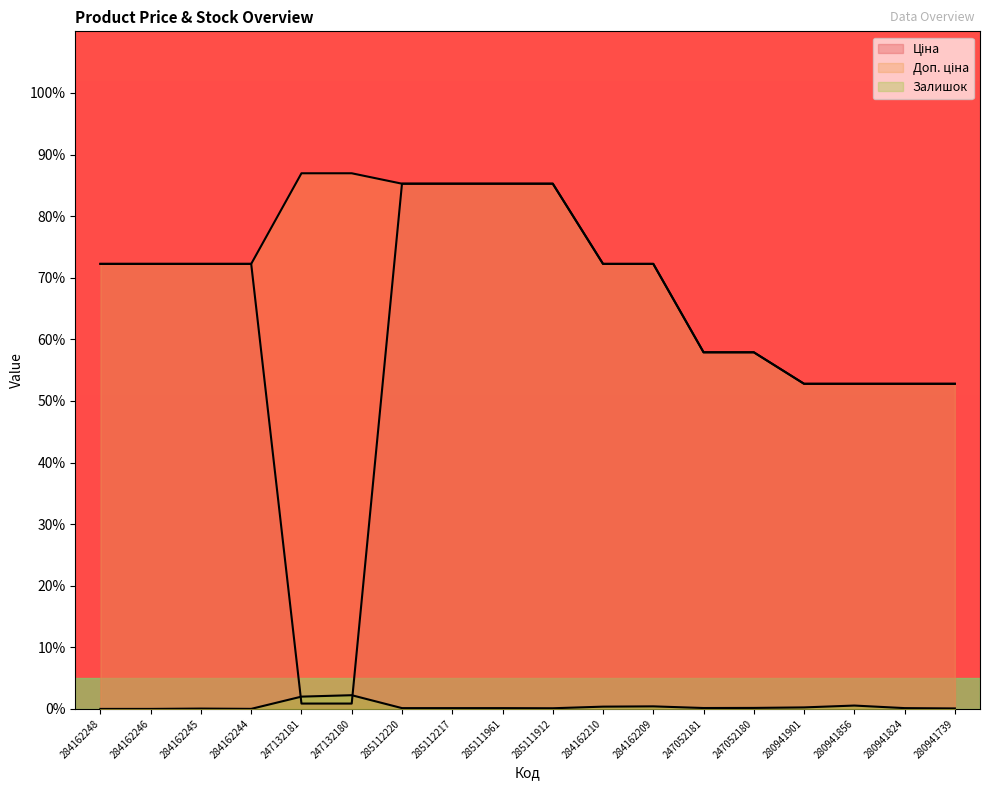

Reading left to right, what are all the values shown in this chart?

Ціна: 284162248=72.2	284162246=72.2	284162245=72.2	284162244=72.2	247132181=0.9	247132180=0.9	285112220=85.3	285112217=85.3	285111961=85.3	285111912=85.3	284162210=72.2	284162209=72.2	247052181=57.9	247052180=57.9	280941901=52.8	280941856=52.8	280941824=52.8	280941739=52.8
Доп. ціна: 284162248=72.2	284162246=72.2	284162245=72.2	284162244=72.2	247132181=87.0	247132180=87.0	285112220=85.3	285112217=85.3	285111961=85.3	285111912=85.3	284162210=72.2	284162209=72.2	247052181=57.9	247052180=57.9	280941901=52.8	280941856=52.8	280941824=52.8	280941739=52.8
Залишок: 284162248=0.0	284162246=0.0	284162245=0.1	284162244=0.0	247132181=2.0	247132180=2.2	285112220=0.1	285112217=0.1	285111961=0.1	285111912=0.1	284162210=0.4	284162209=0.4	247052181=0.1	247052180=0.2	280941901=0.2	280941856=0.5	280941824=0.1	280941739=0.1